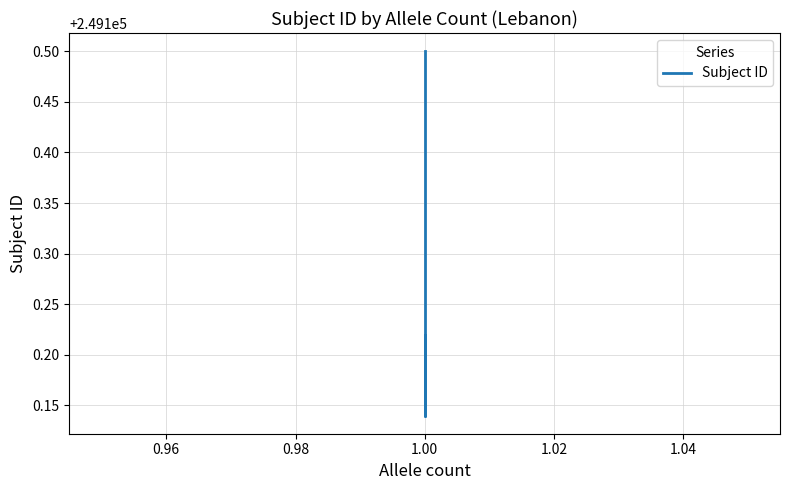

What is the average value?

249100.3